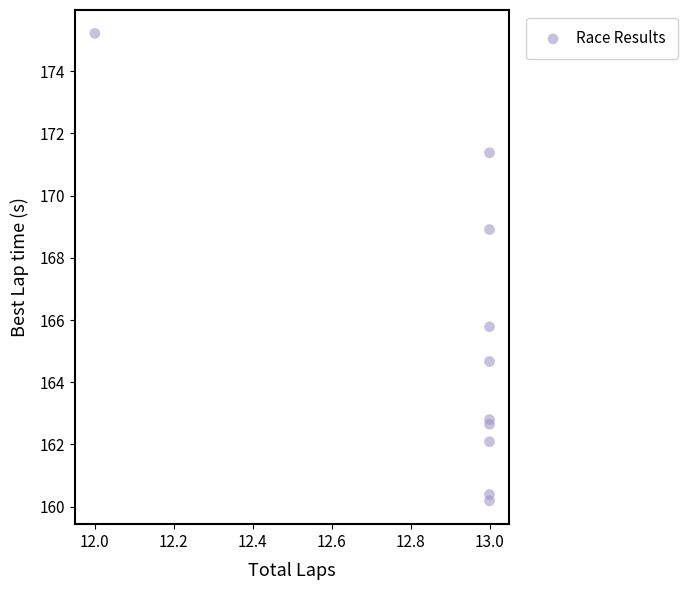

What Y value in the scatter plot is closest to 167?

165.8